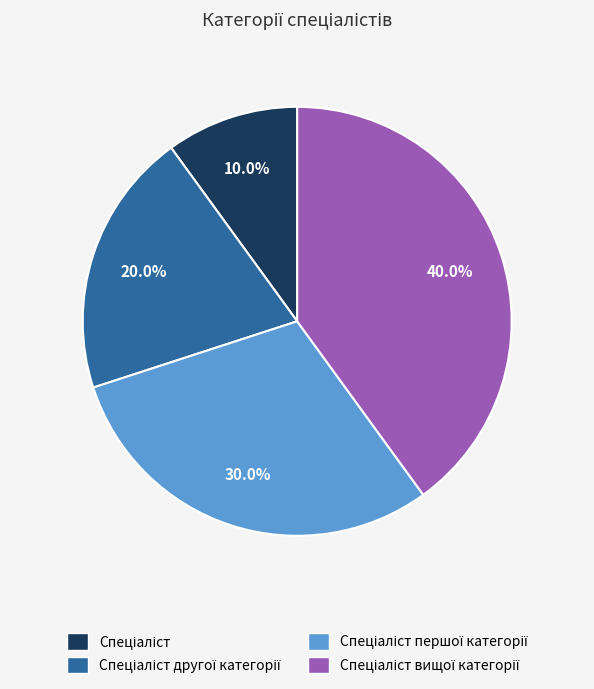

Is there any slice that represents more than half of the pie?

No